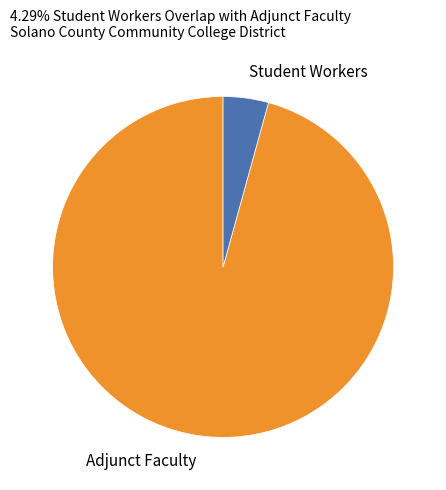

Count the number of slices in the pie.

2